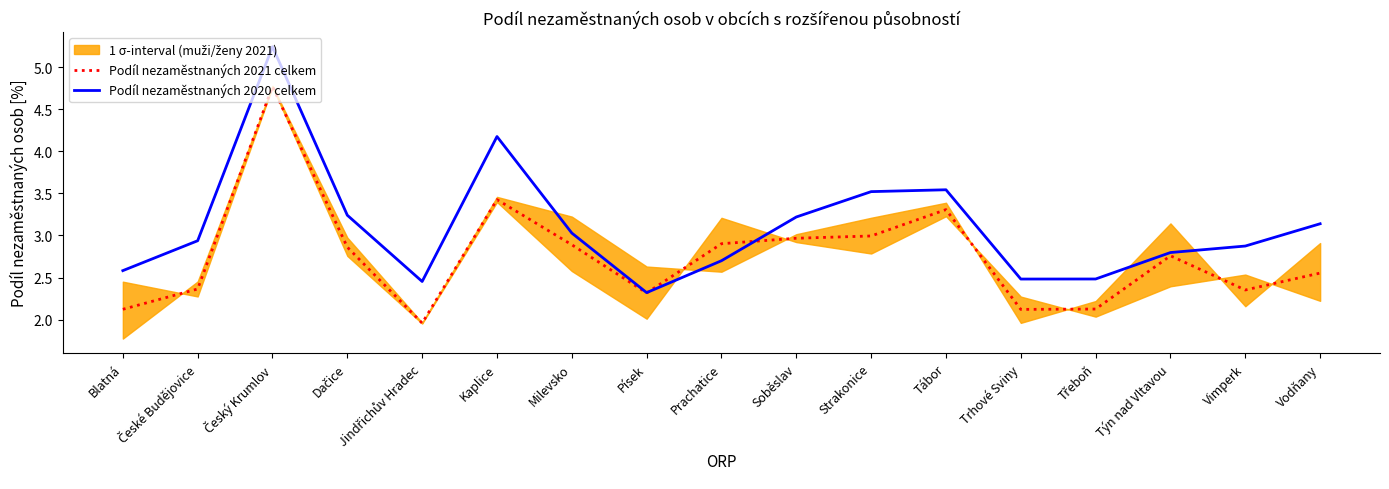

List the series in order of their overall mean, highest first.

Podíl nezaměstnaných 2020 celkem, Podíl nezaměstnaných 2021 celkem